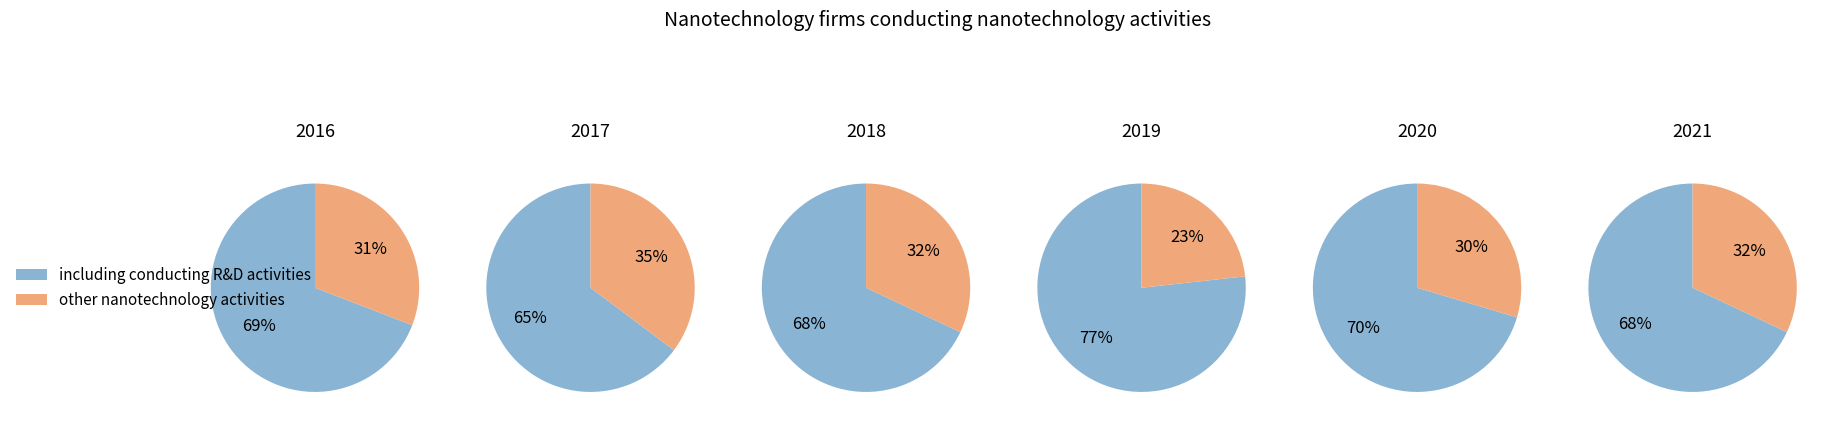

Does 2018 represent more than half of the total?

No